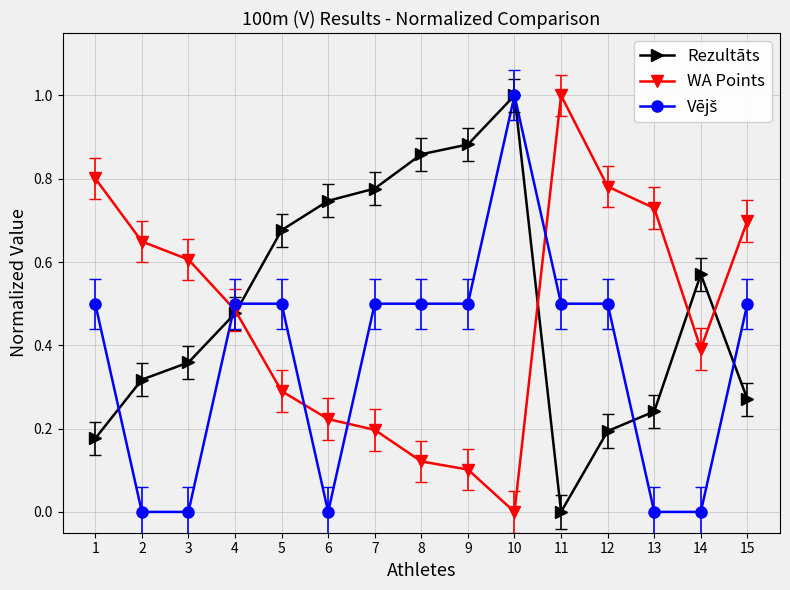

What is the sum of all WA Points values?

7.1